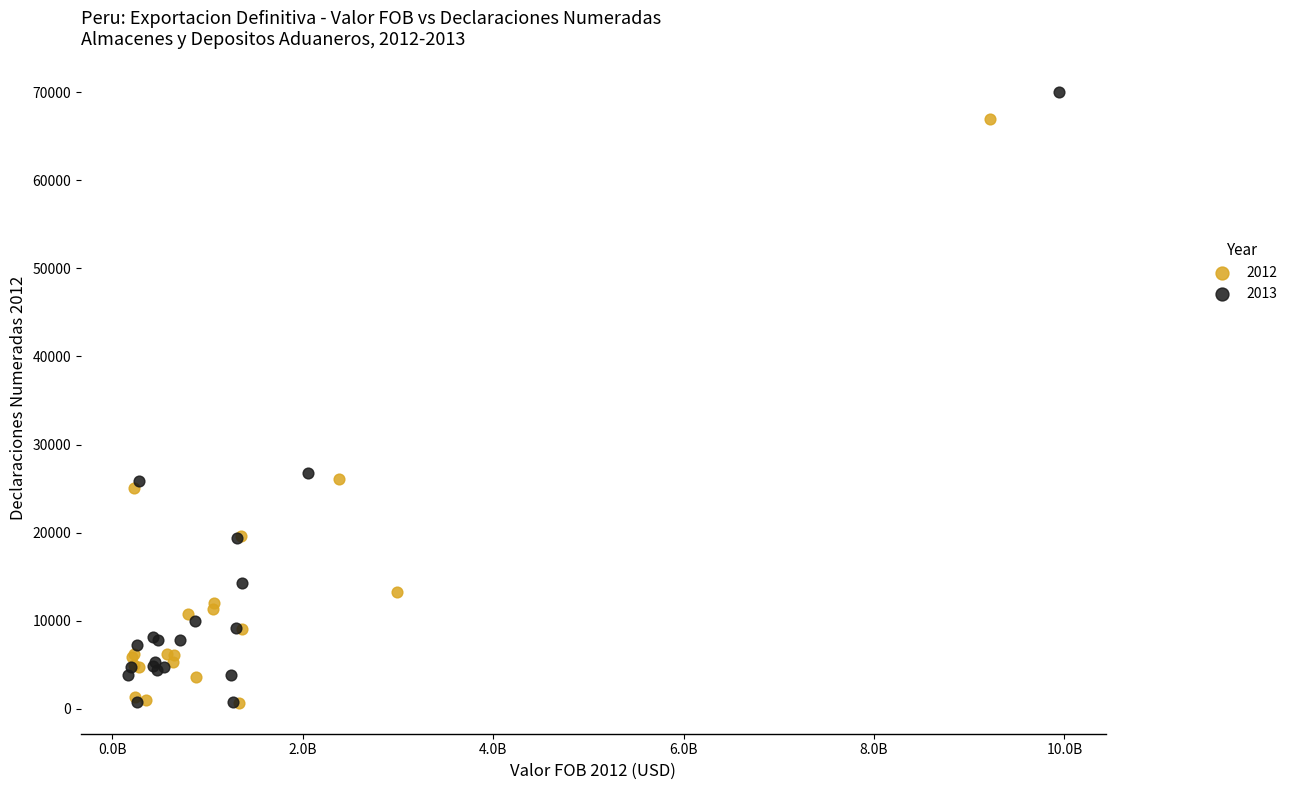

Which series contains the highest Y value?

2013